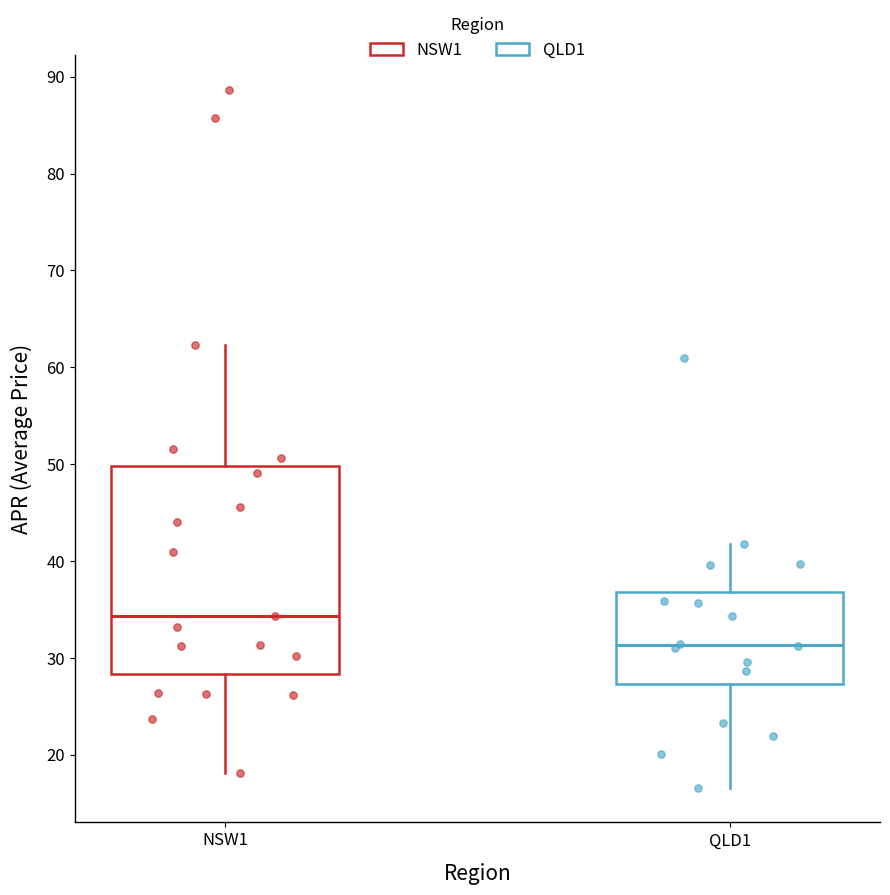

Comparing the boxes themselves (not the whiskers), which one is the tallest?

NSW1